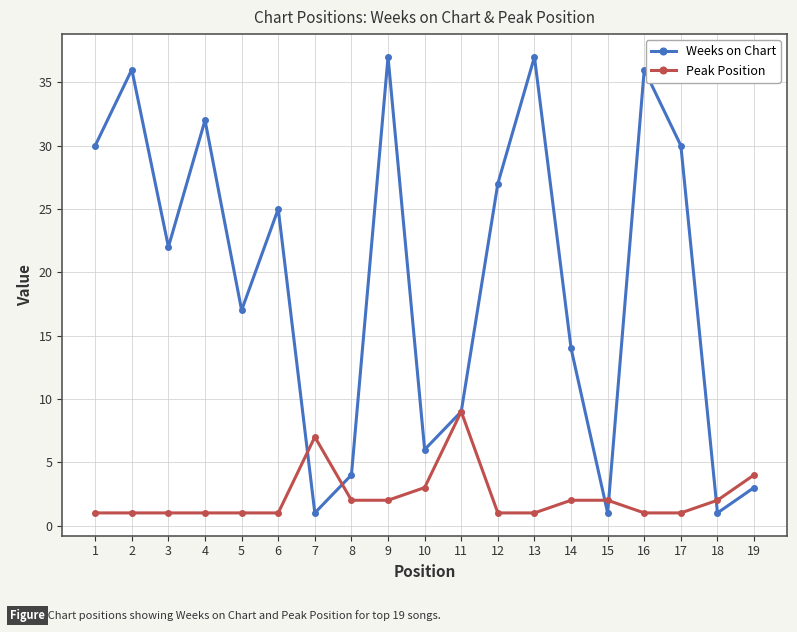

Reading right to left, extract all data points from this chart.

Weeks on Chart: 3	1	30	36	1	14	37	27	9	6	37	4	1	25	17	32	22	36	30
Peak Position: 4	2	1	1	2	2	1	1	9	3	2	2	7	1	1	1	1	1	1